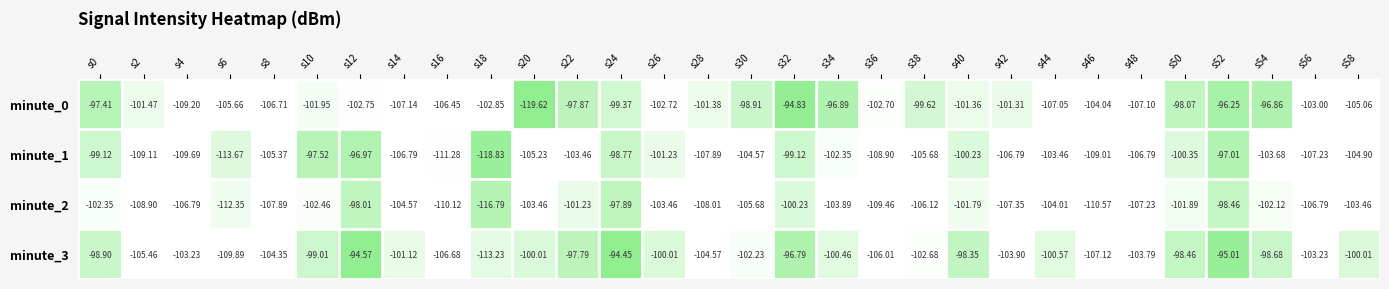

Is the value of minute_0 at s56 greater than the value of minute_1 at s44?

Yes